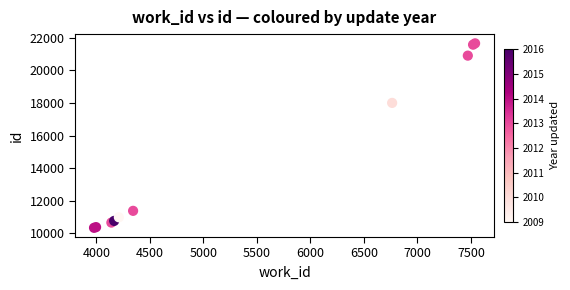

What Y value in the scatter plot is closest to 15997?

18002